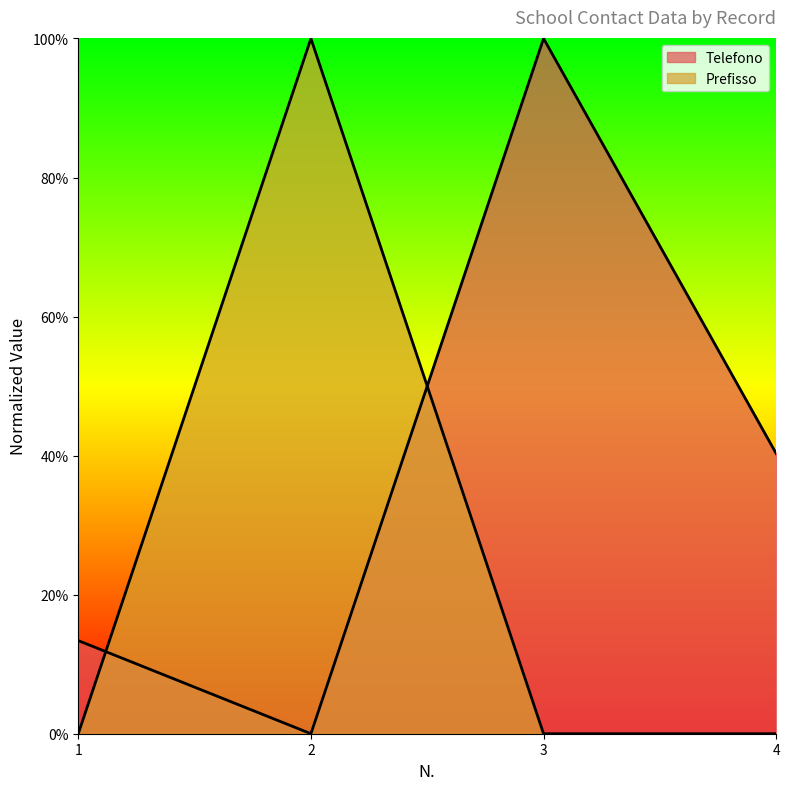

What are all the series names shown in the legend?

Telefono, Prefisso